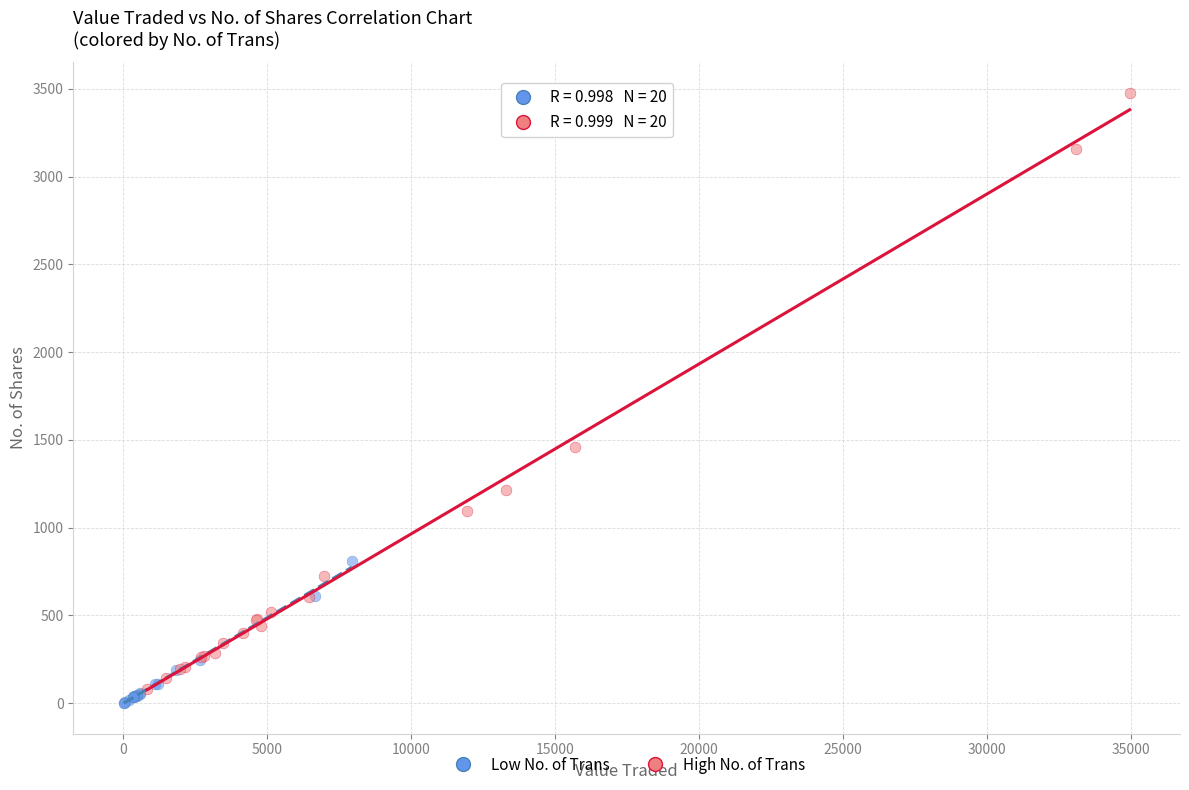

Which series reaches the maximum Y coordinate?

High No. of Trans